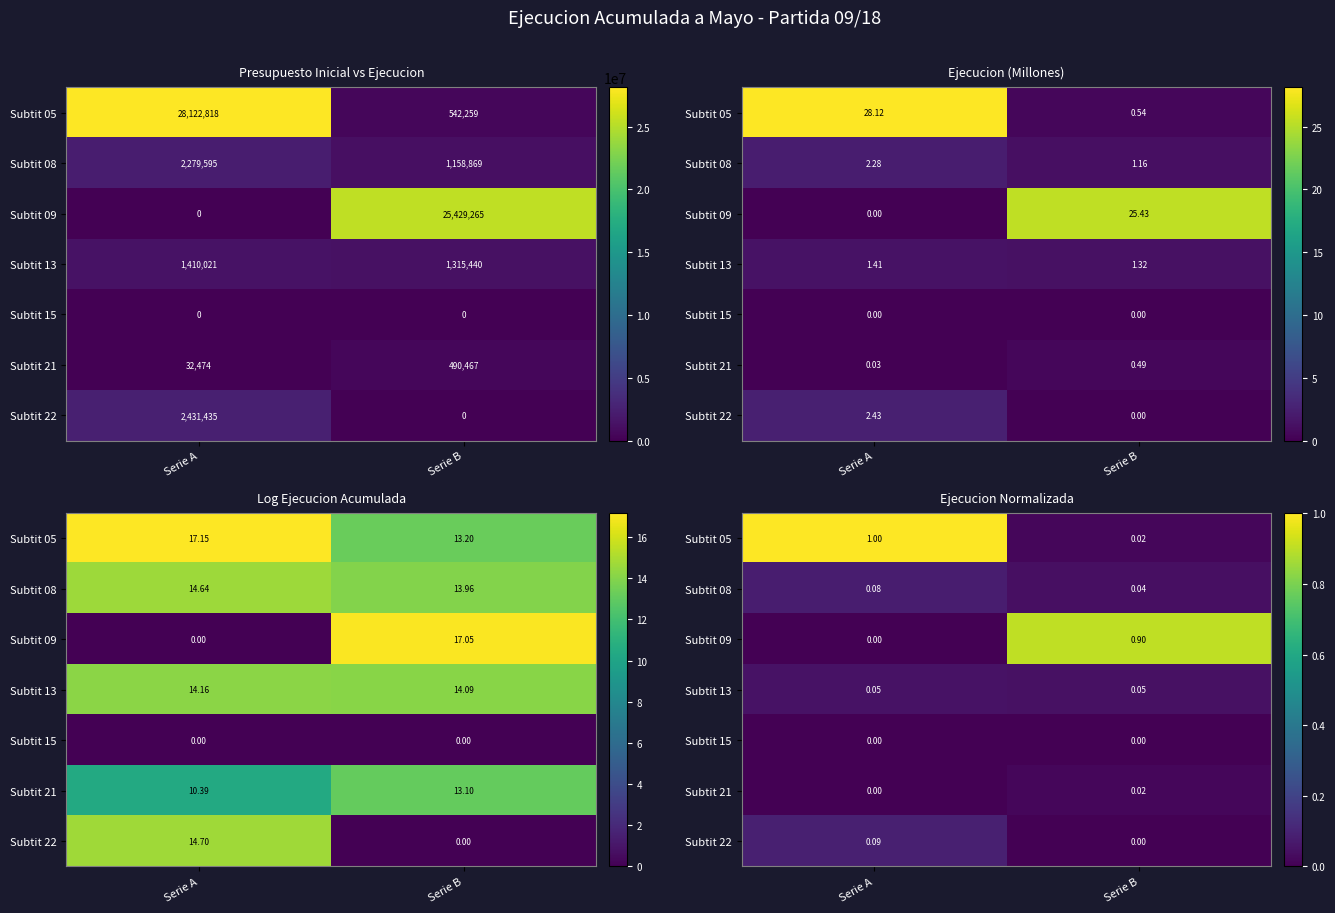

What is the maximum value for Subtit 22?

0.1